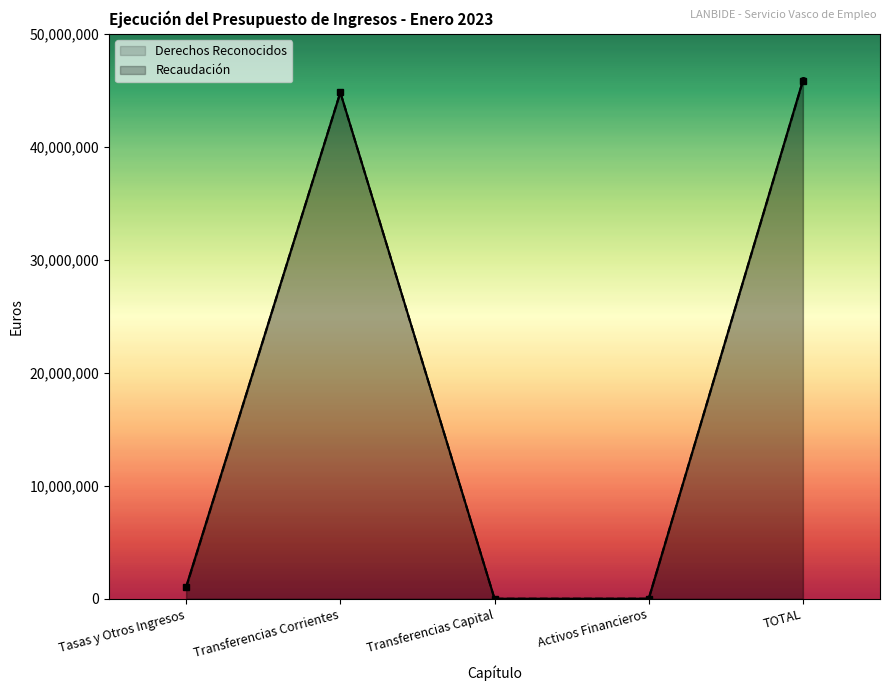

At which label does Derechos Reconocidos first exceed 1060189?

Tasas y Otros Ingresos